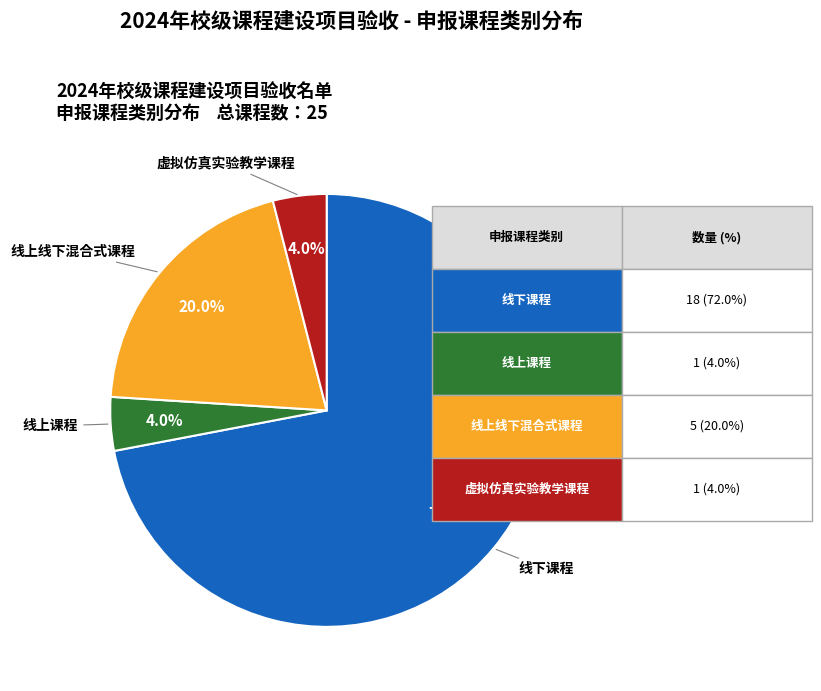

Is there a majority slice in this chart?

Yes